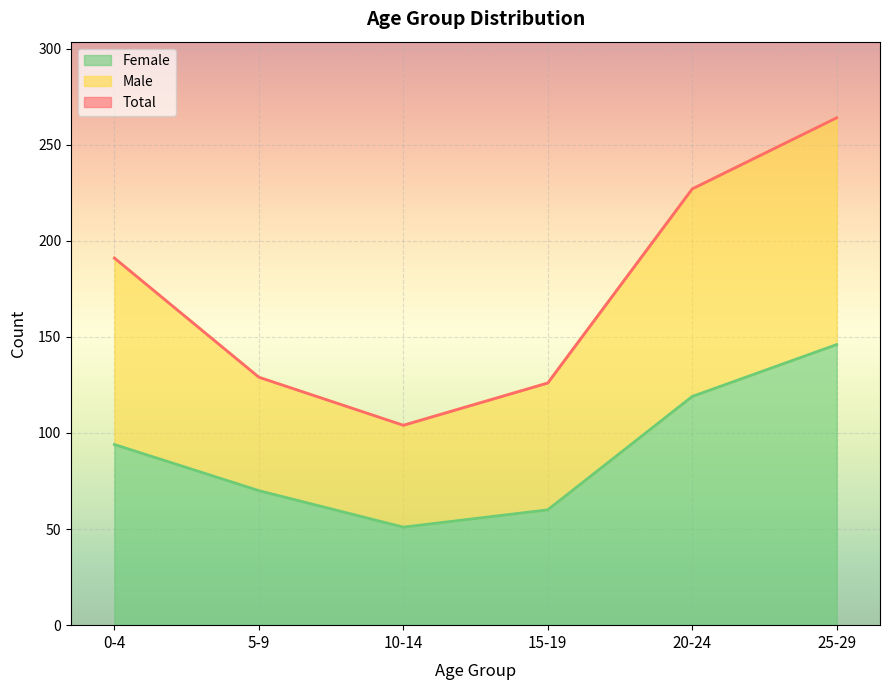

True or false: Total and Female cross at least once.

False